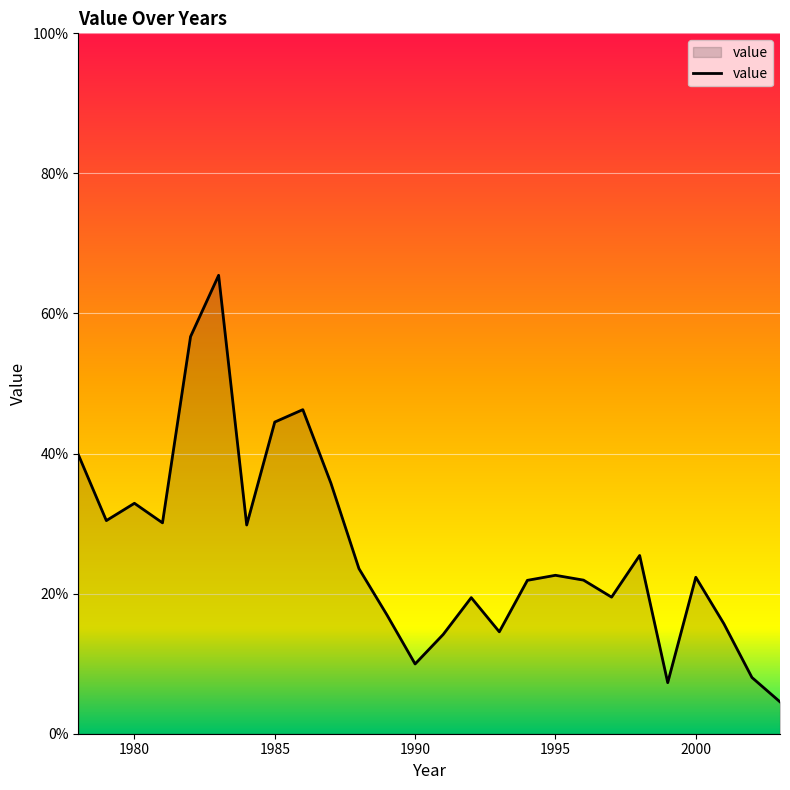

What is the difference between the maximum and second lowest values?

0.6